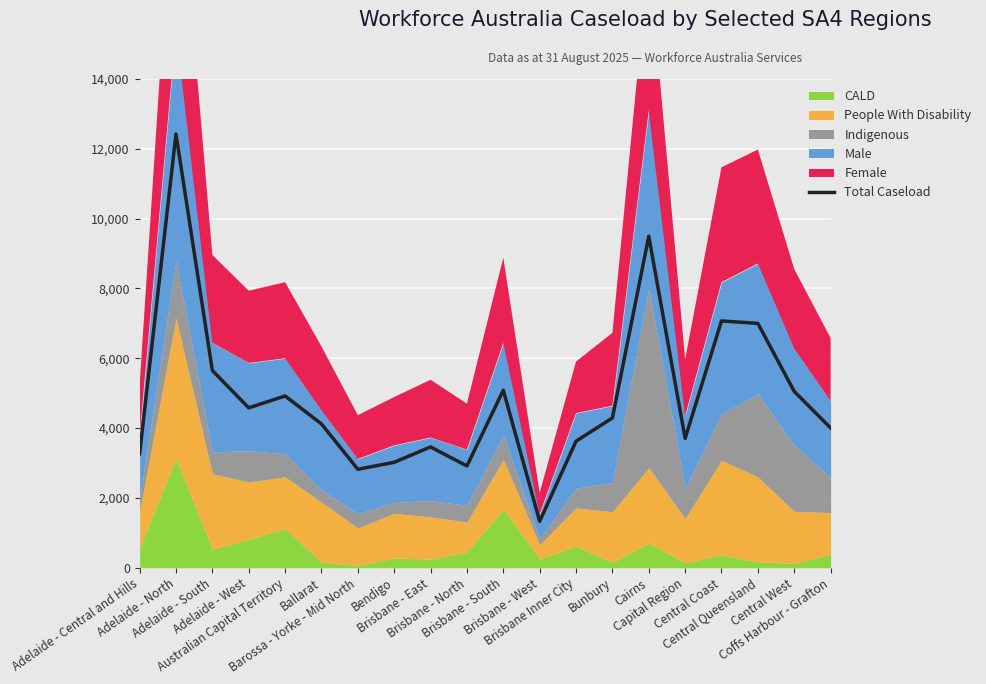

List the labels in order of value, largest first.

Adelaide - North, Cairns, Central Coast, Central Queensland, Adelaide - South, Brisbane - South, Central West, Australian Capital Territory, Adelaide - West, Bunbury, Ballarat, Coffs Harbour - Grafton, Capital Region, Brisbane Inner City, Brisbane - East, Adelaide - Central and Hills, Bendigo, Brisbane - North, Barossa - Yorke - Mid North, Brisbane - West